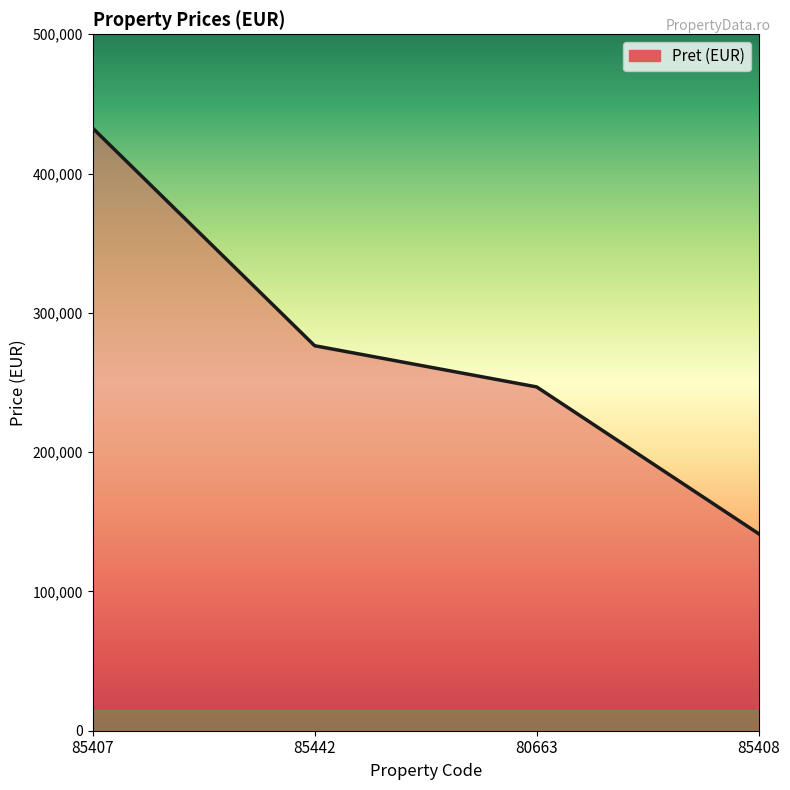

Rank the categories by value from lowest to highest.

85408, 80663, 85442, 85407